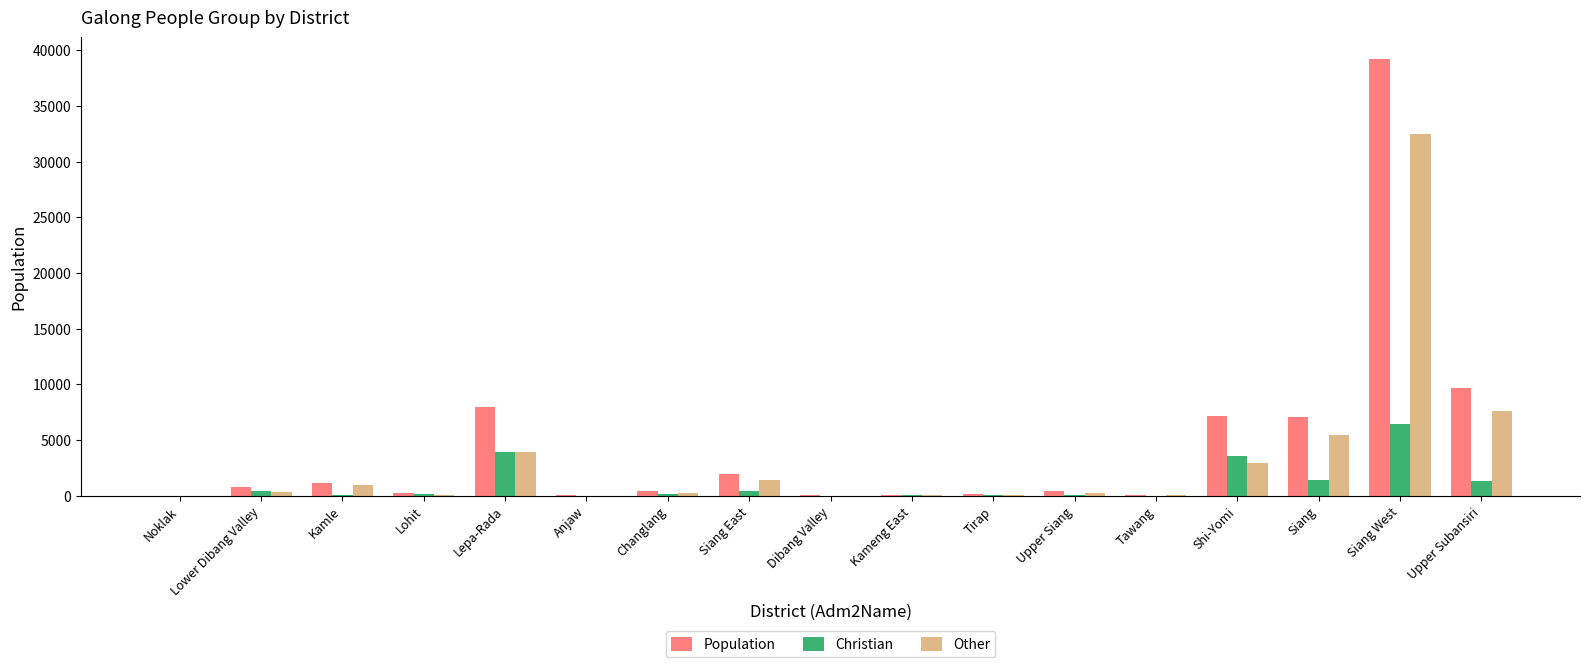

At which category is the sum across all series the highest?

Siang West